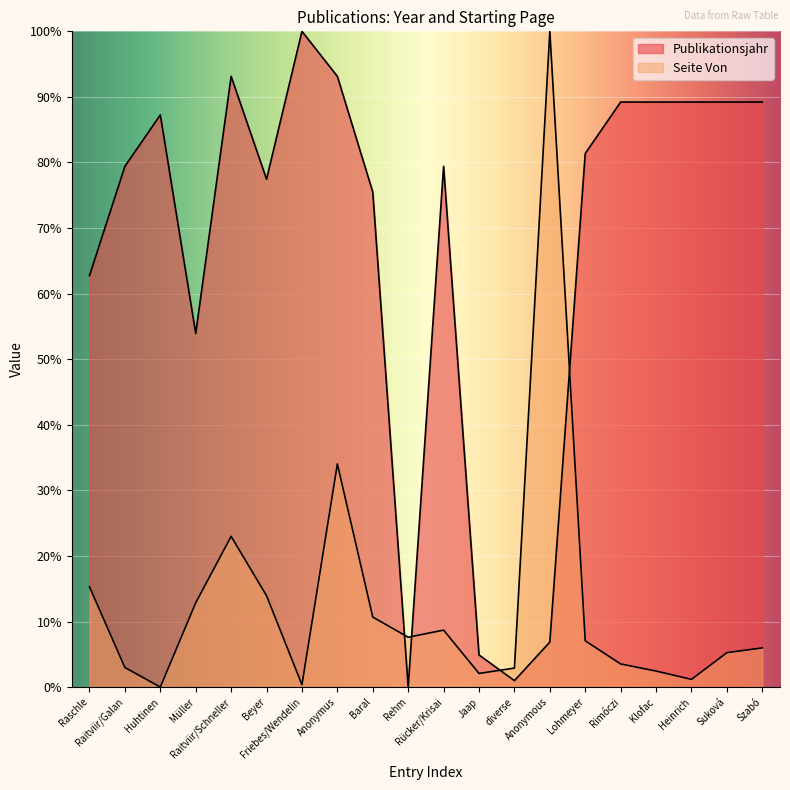

What is the sum of the Publikationsjahr values at Baral and Huhtinen?

162.7